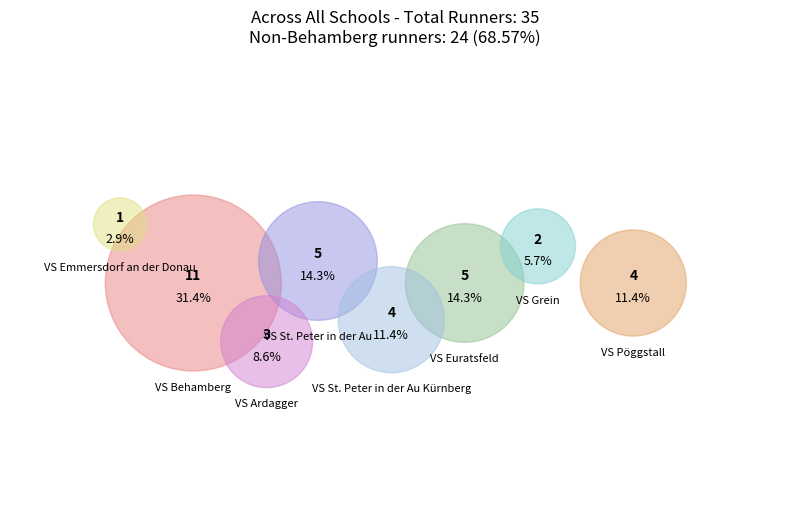

How many segments does this pie chart have?

8